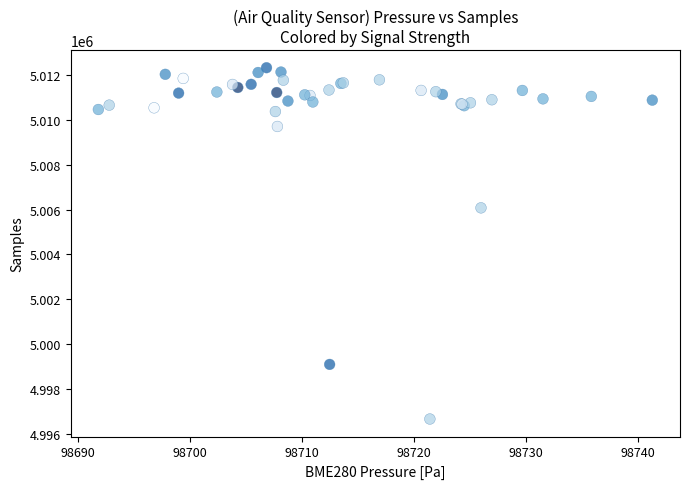

What Y value in the scatter plot is closest to 5004492?

5006076